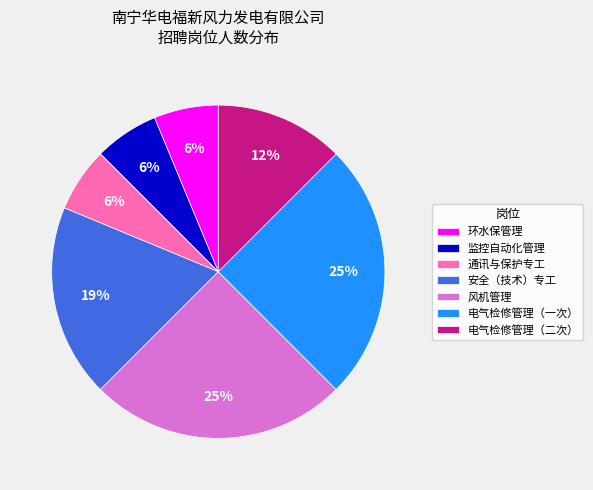

To the nearest percent, what portion does 安全（技术）专工 represent?

19%